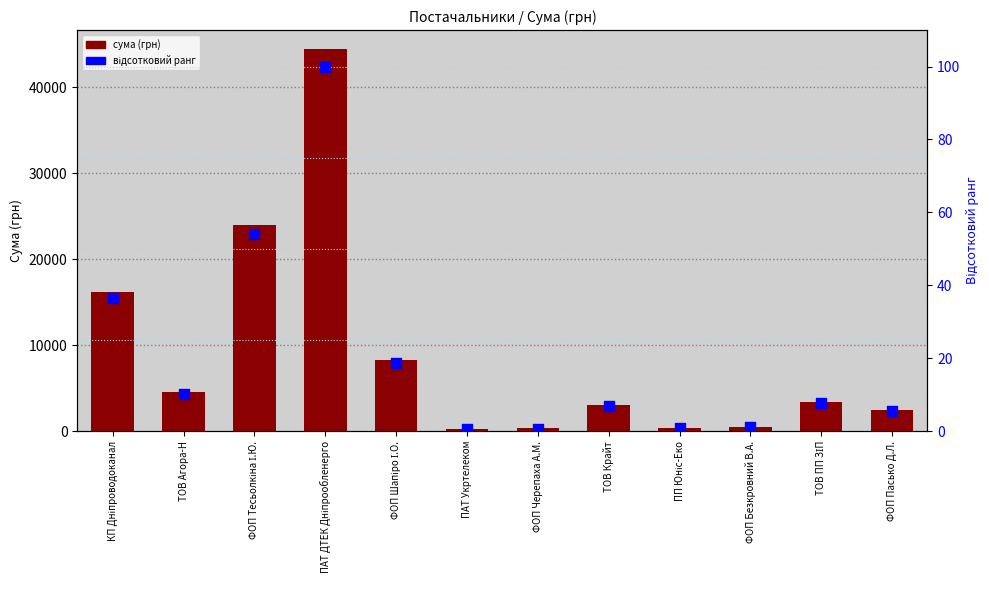

Which series has the largest total across all categories?

сума (грн)